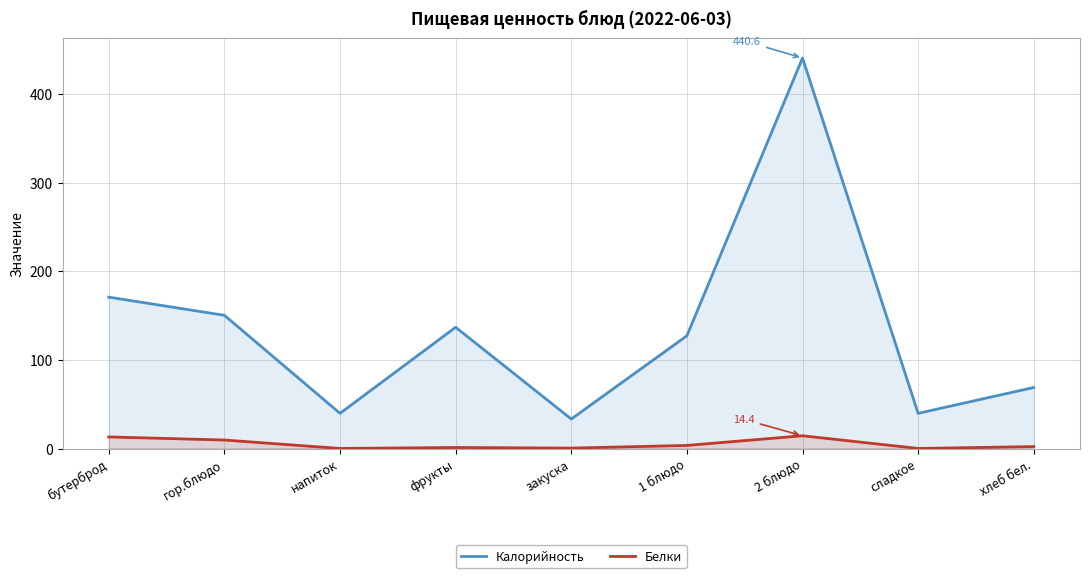

True or false: Калорийность has a value of 59.2 at напиток.

False